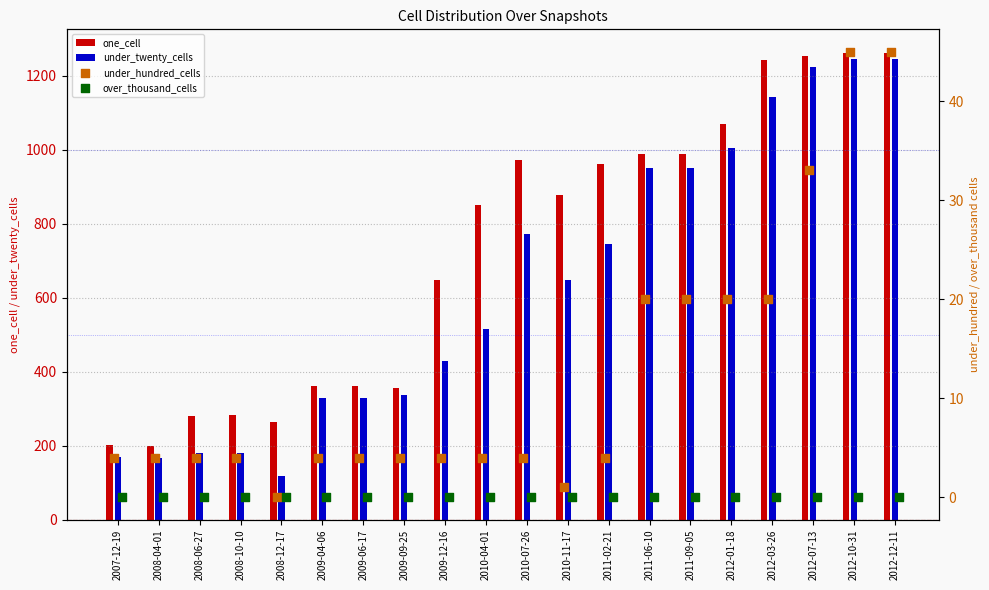

Which series reaches the minimum Y coordinate?

under_hundred_cells